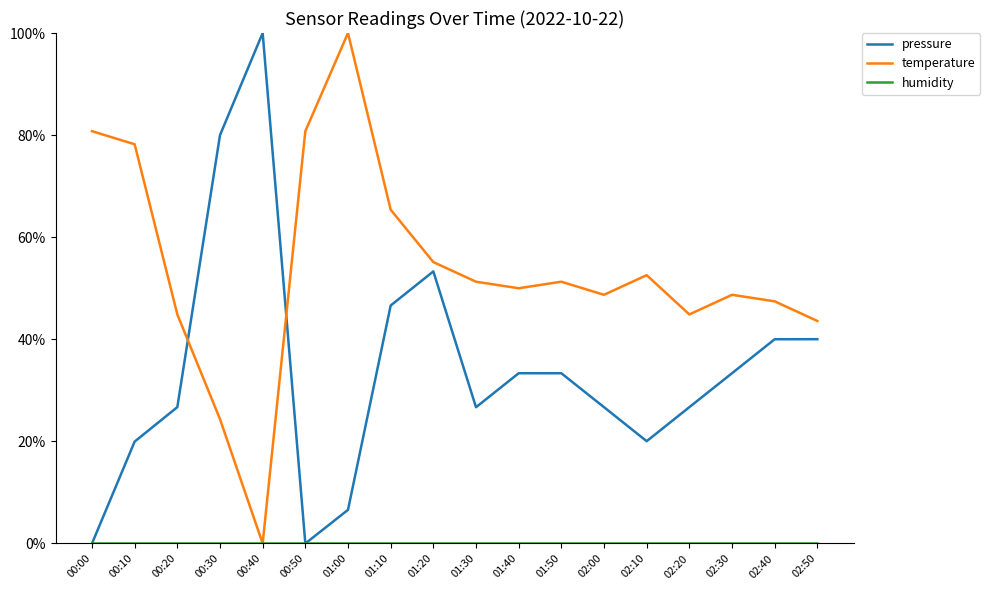

Does the chart have visible grid lines?

No